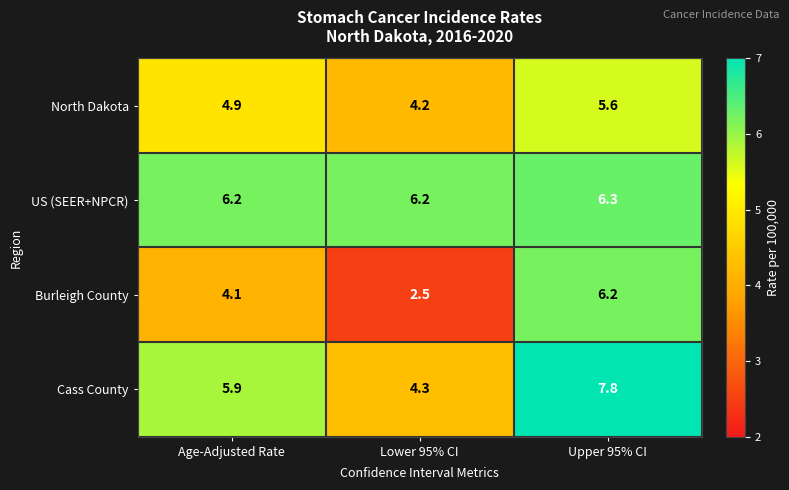

How many data points in Burleigh County are above 4?

2